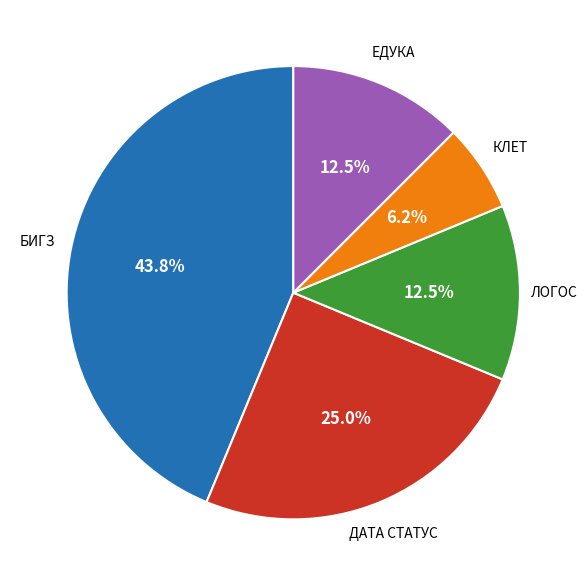

Does any single category account for the majority?

No